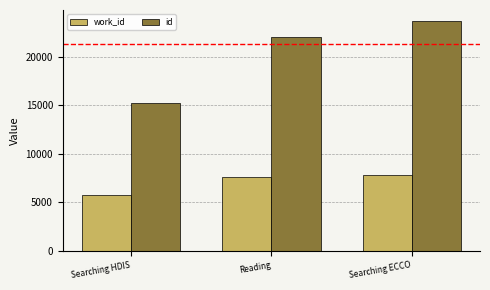

Reading left to right, list all the values displayed in this chart.

work_id: 5726	7566	7851
id: 15260	22051	23690